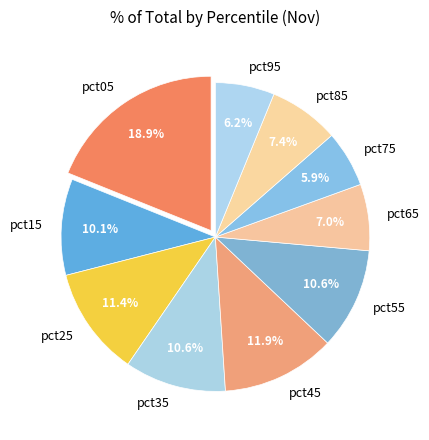

Do pct75 and pct35 together represent more than half of the pie?

No